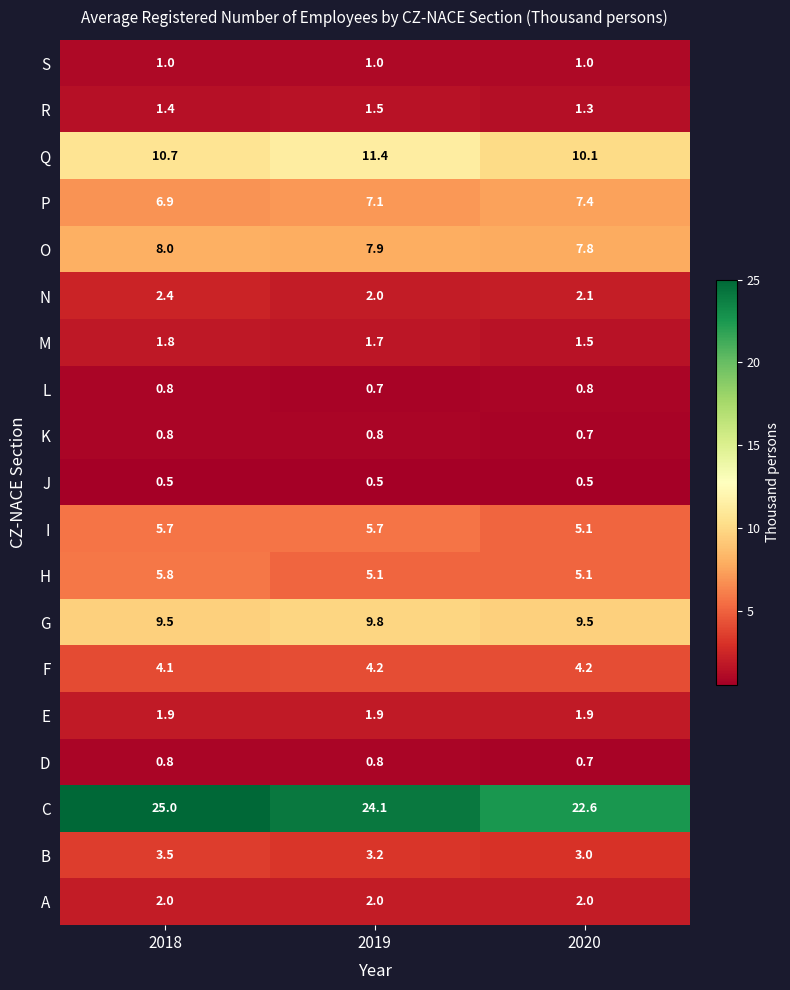

Which series has the largest total across all categories?

C